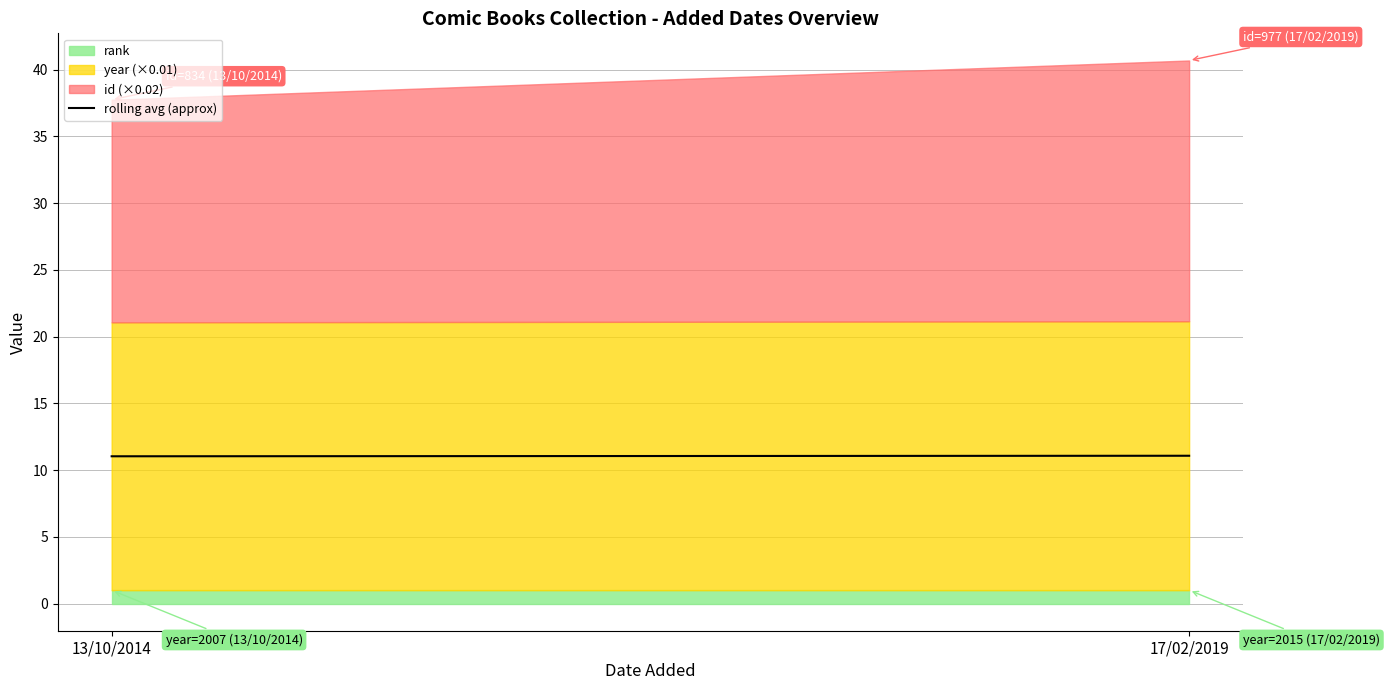

Count the values in the range 11 to 12.

2